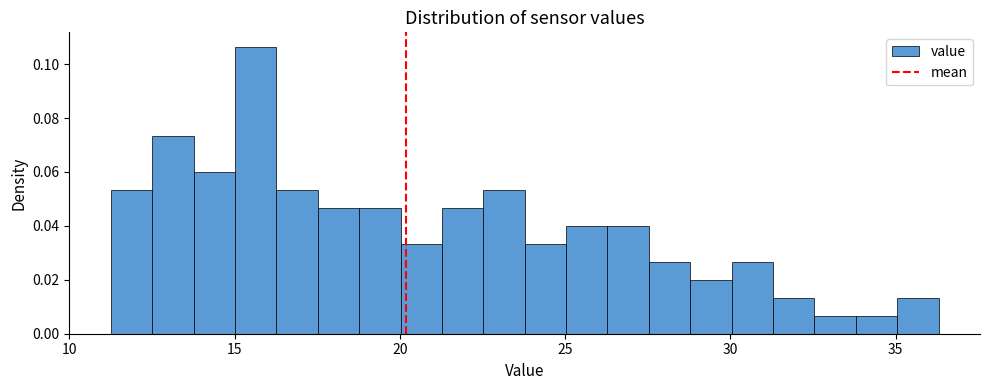

Read against the x-axis, roughly where is the centre of the tallest bar?

15.5